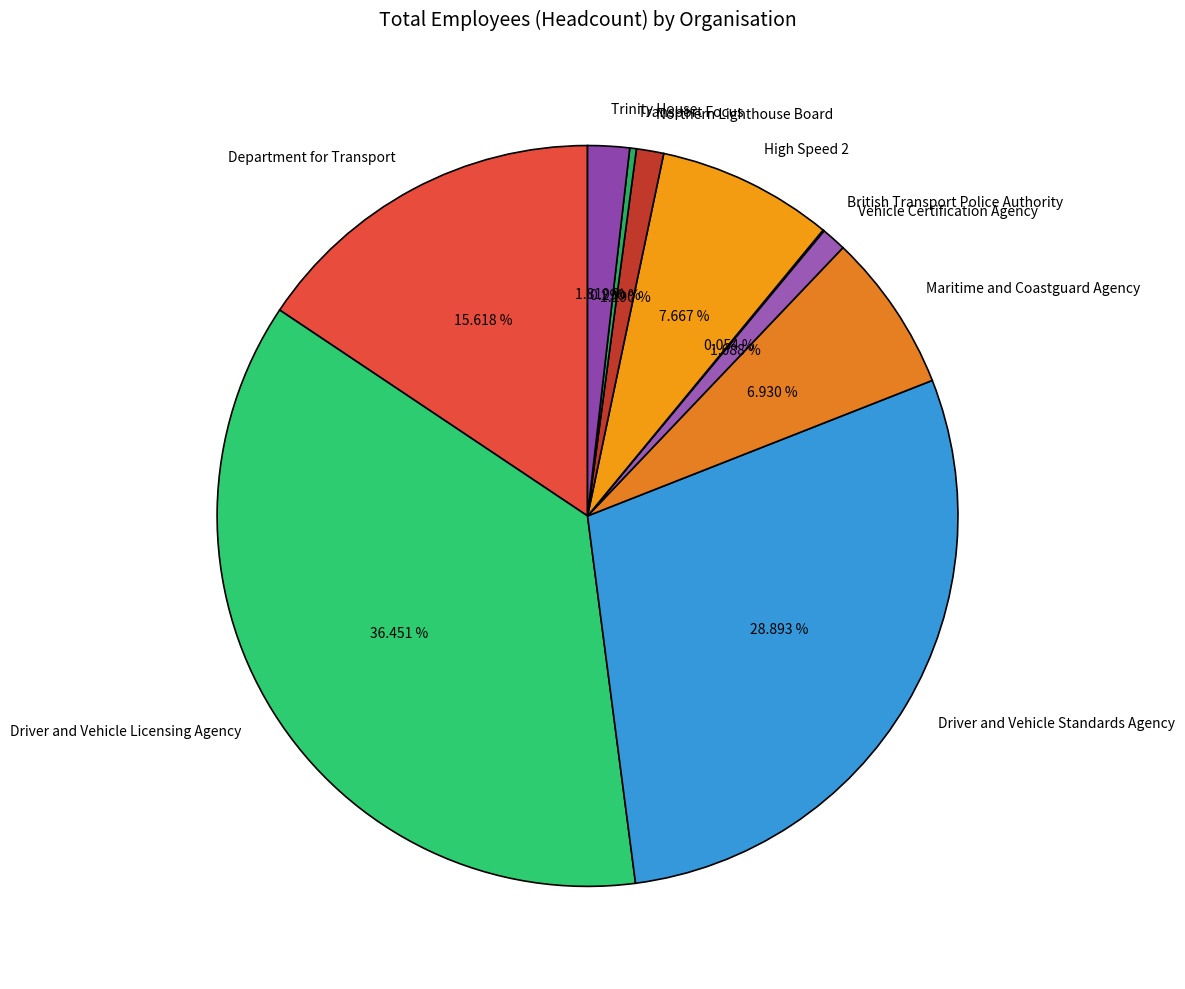

Which slice is the largest?

Driver and Vehicle Licensing Agency